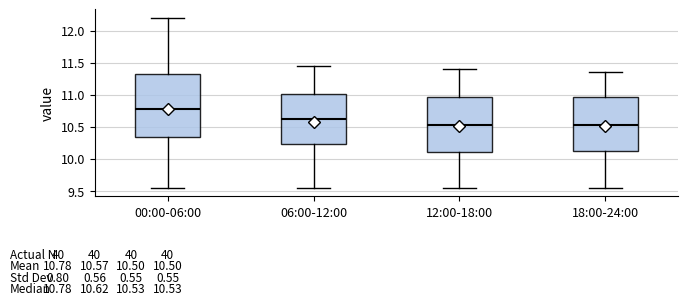

Comparing the boxes themselves (not the whiskers), which one is the tallest?

00:00-06:00